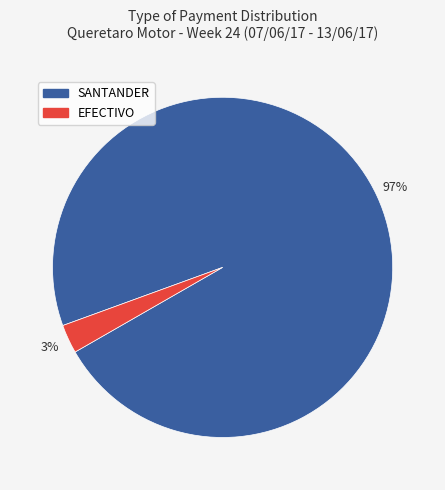

Which has a higher value, EFECTIVO or SANTANDER?

SANTANDER